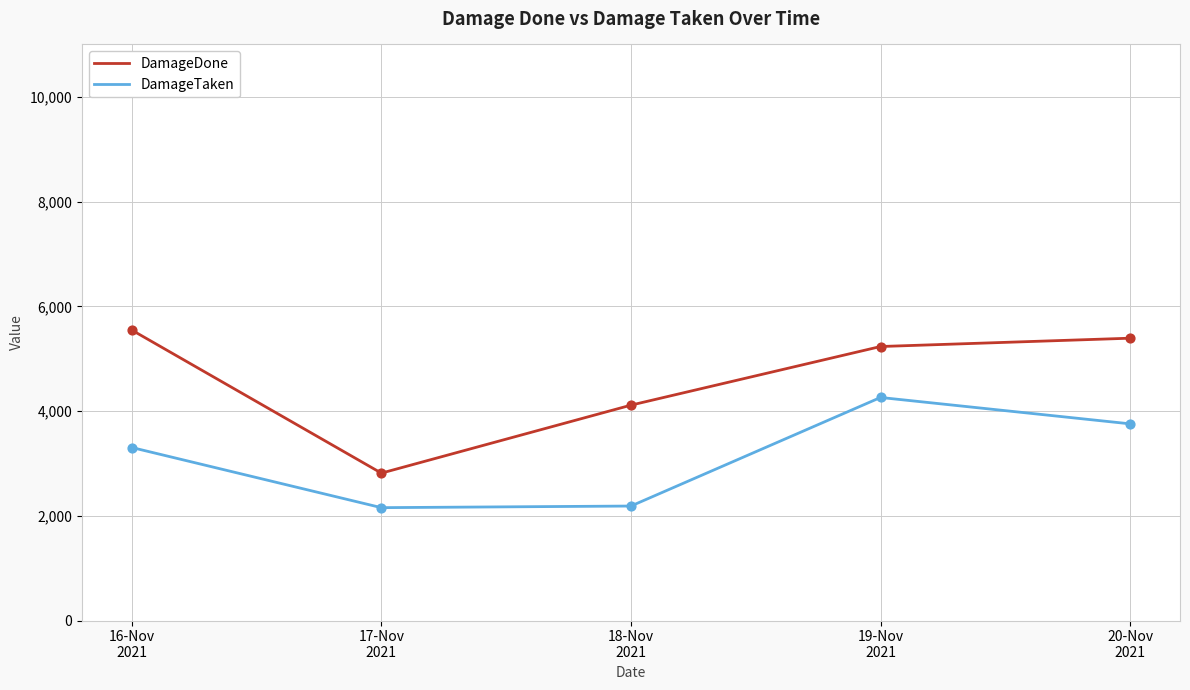

Which series has the largest total across all categories?

DamageDone